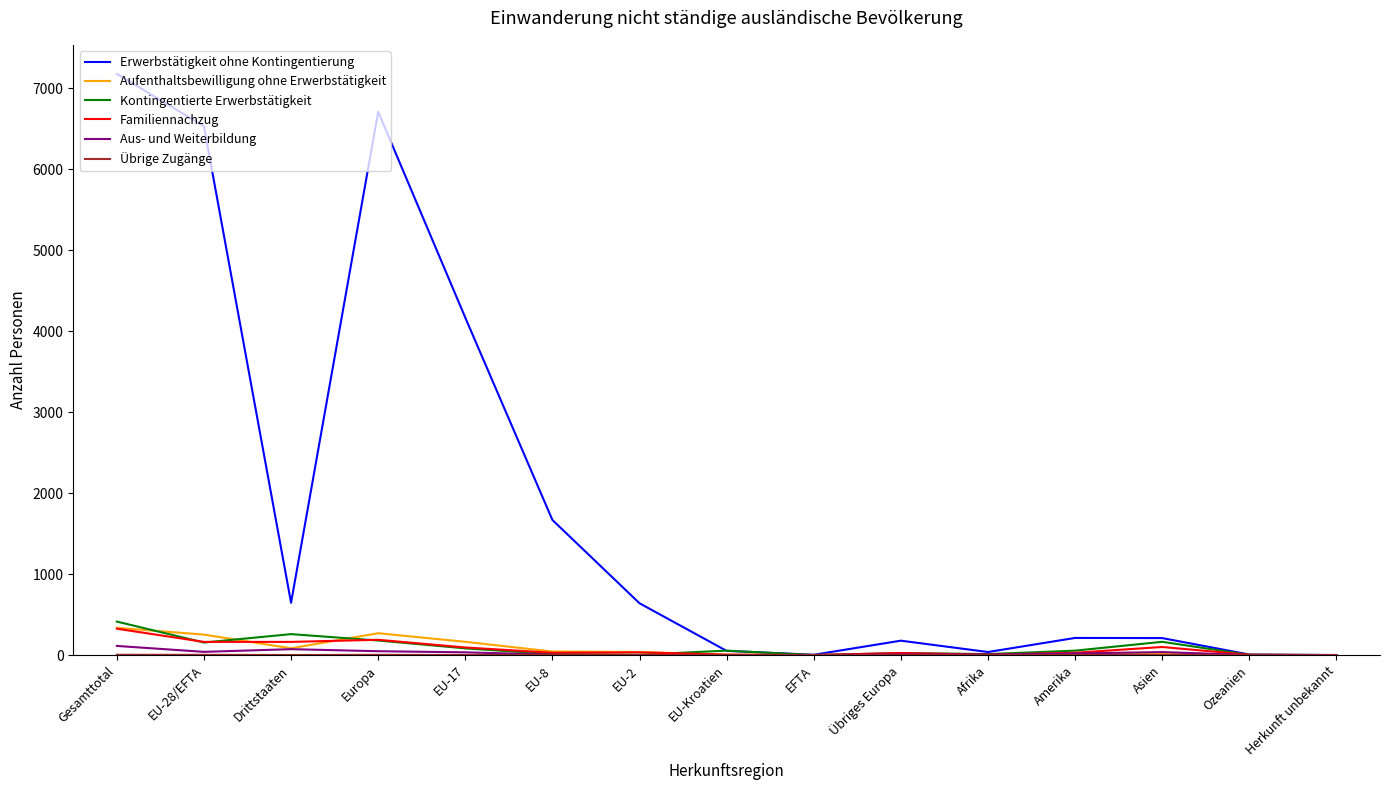

The value of Familiennachzug at Gesamttotal is 326. True or false?

True